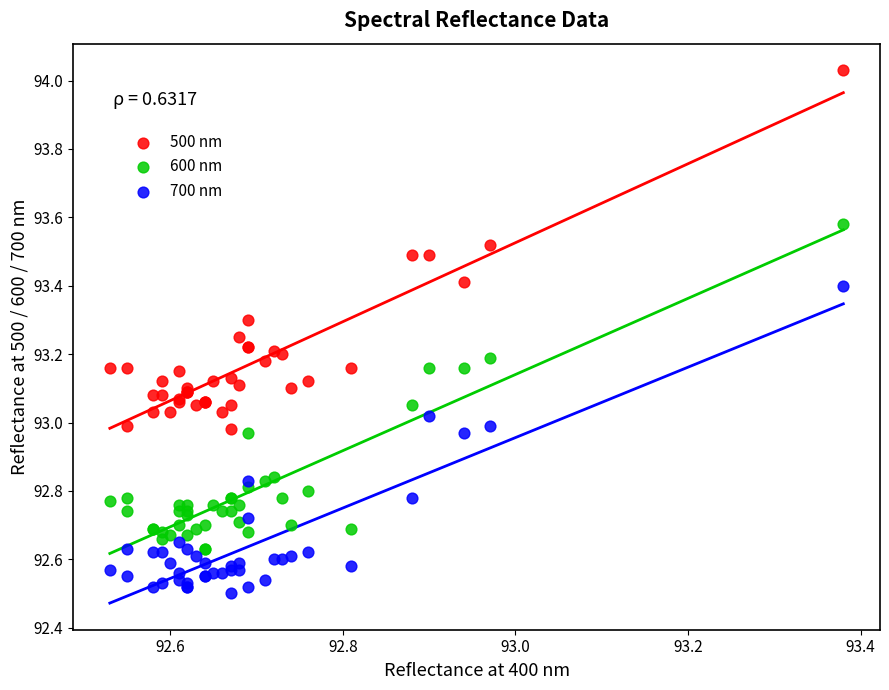

Which series reaches the minimum Y coordinate?

700 nm